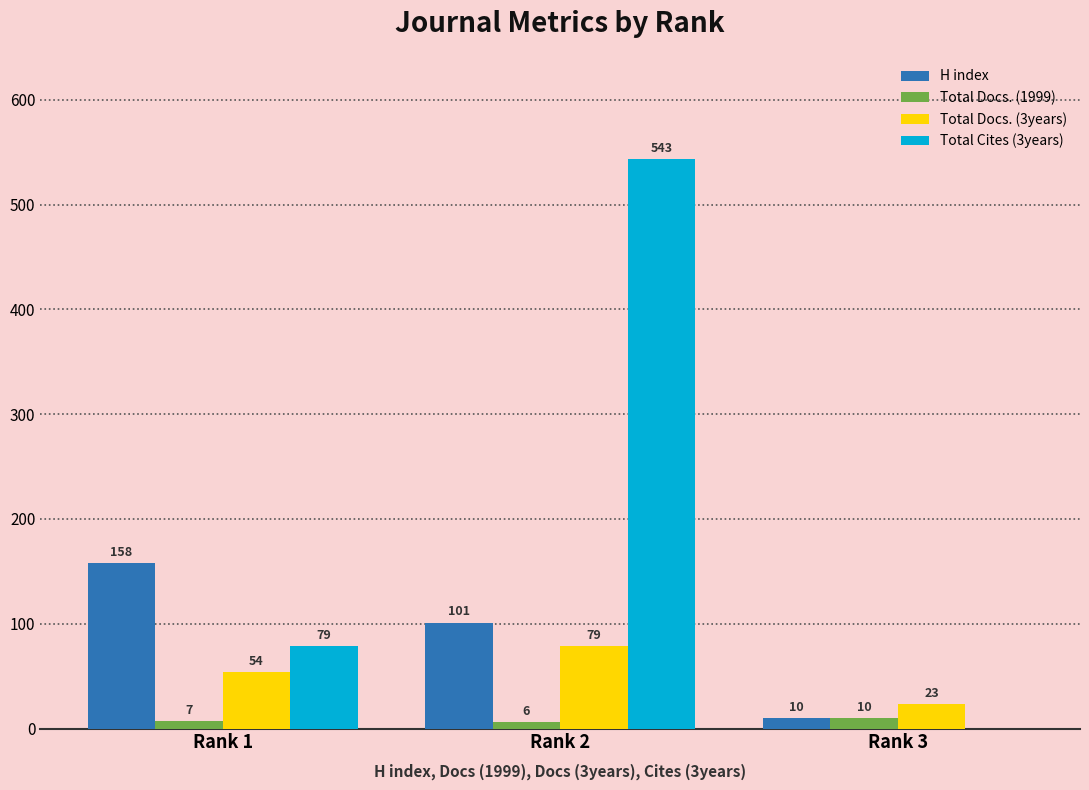

Reading left to right, extract all data points from this chart.

H index: Rank 1=158	Rank 2=101	Rank 3=10
Total Docs. (1999): Rank 1=7	Rank 2=6	Rank 3=10
Total Docs. (3years): Rank 1=54	Rank 2=79	Rank 3=23
Total Cites (3years): Rank 1=79	Rank 2=543	Rank 3=0